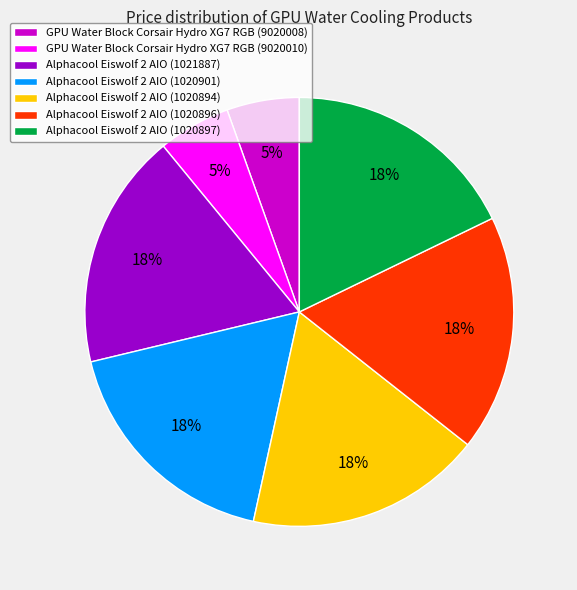

Do Alphacool Eiswolf 2 AIO (1020901) and GPU Water Block Corsair Hydro XG7 RGB (9020008) together represent more than half of the pie?

No